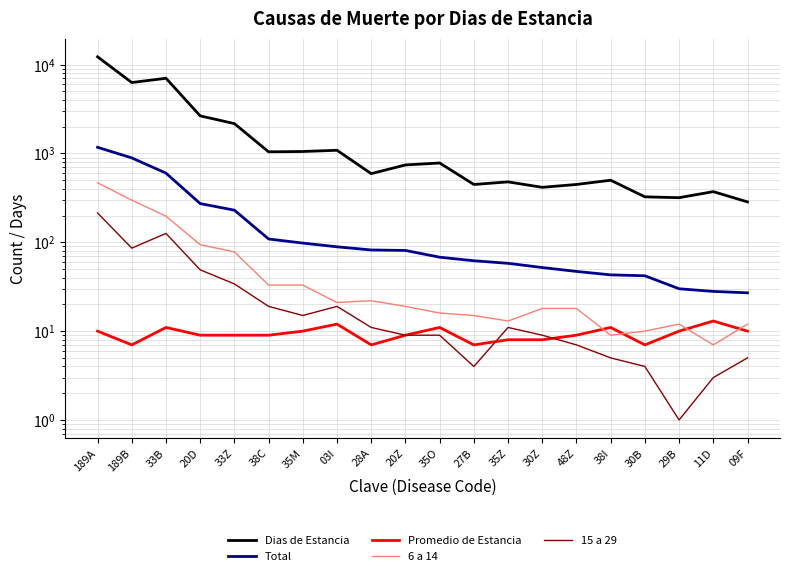

Is this an area chart (filled region under the line)?

No